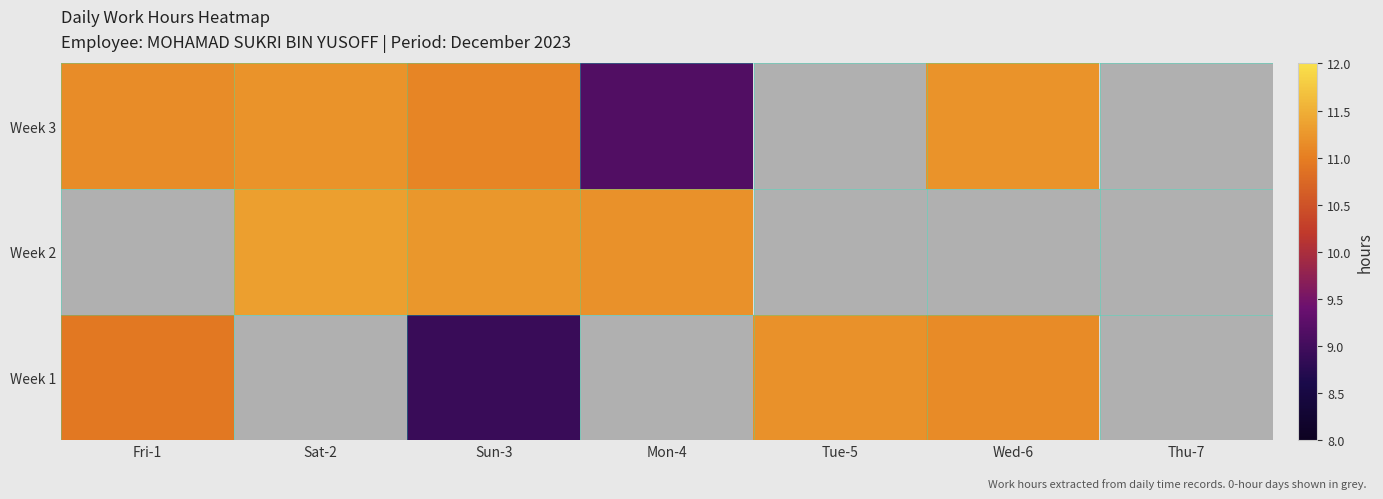

Is the value of Week 3 at Sat-2 greater than the value of Week 1 at Fri-1?

Yes